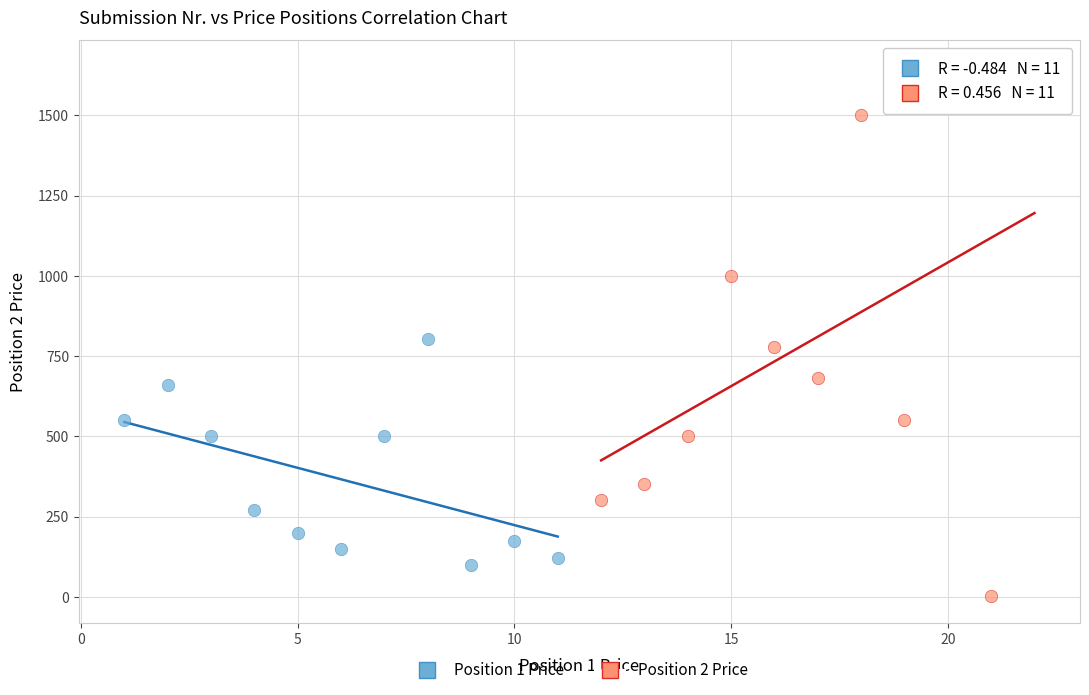

Which series contains the highest Y value?

Position 2 Price